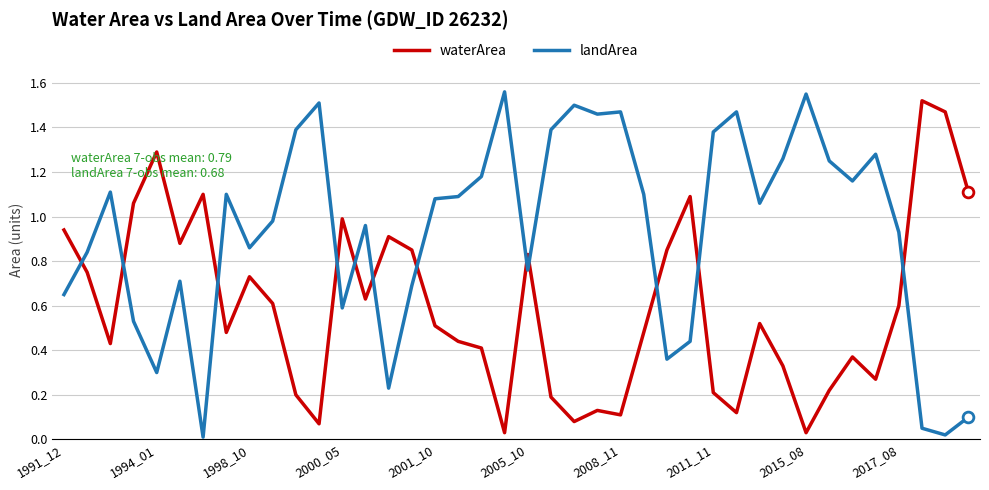

What are all the series names shown in the legend?

waterArea, landArea